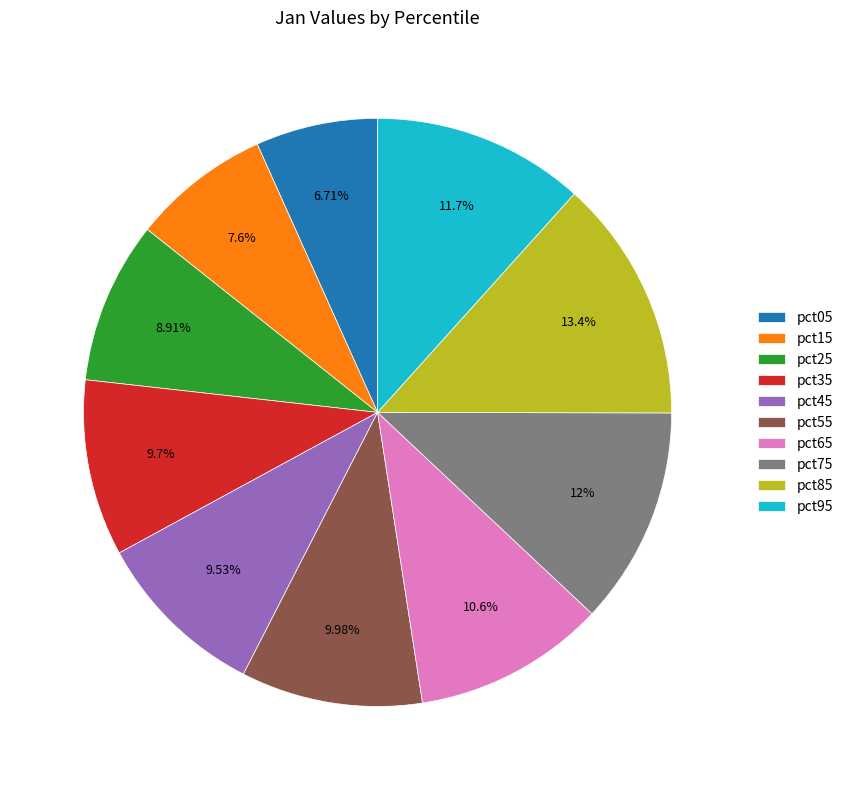

Is there a majority slice in this chart?

No